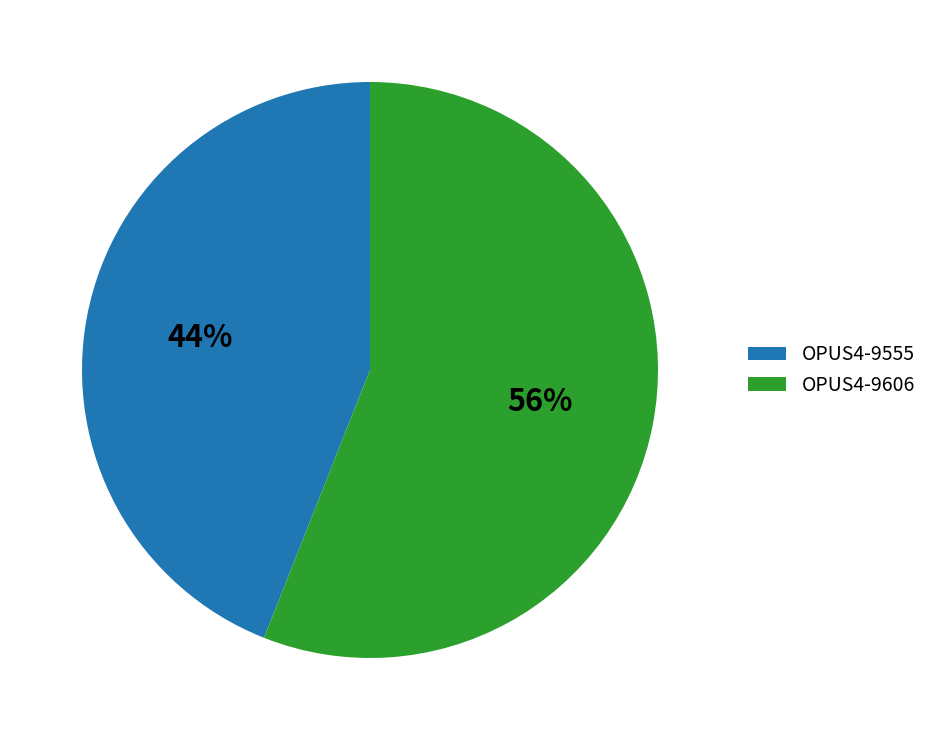

To the nearest percent, what portion does OPUS4-9606 represent?

56%